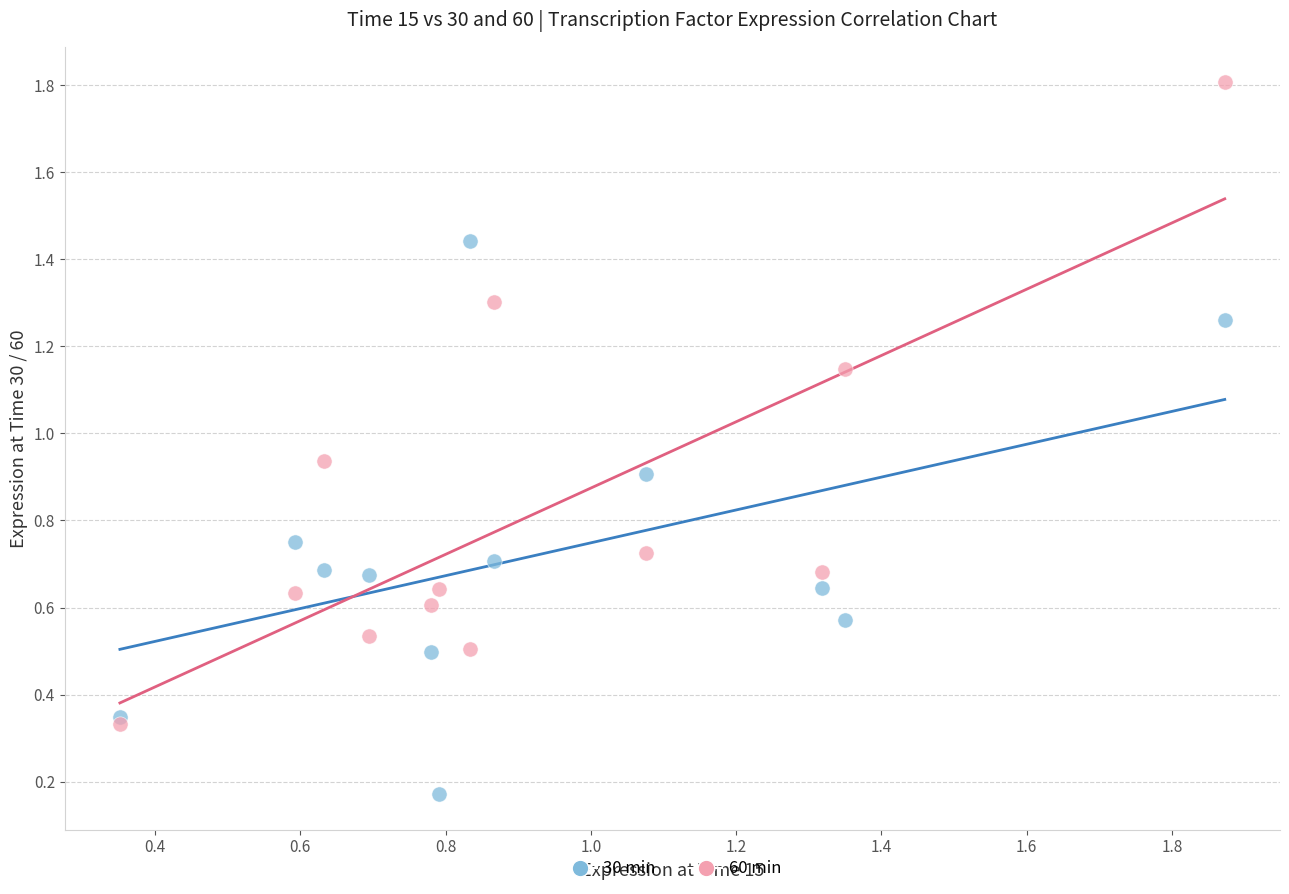

Which series reaches the minimum Y coordinate?

30 min